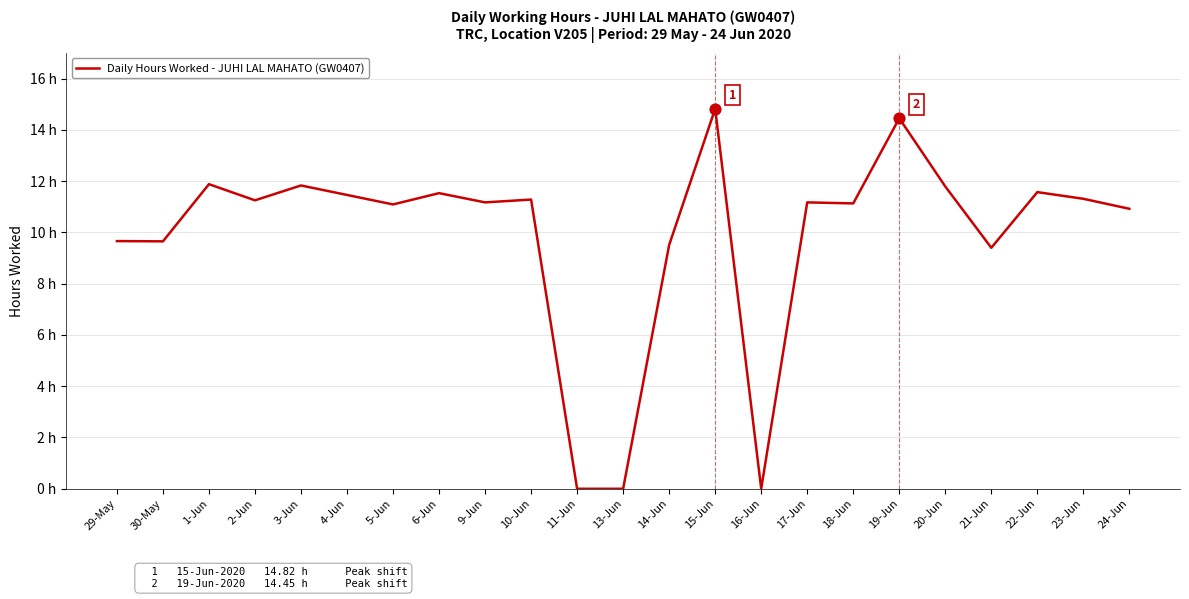

What is the change in value from 1-Jun to 19-Jun?

+2.6